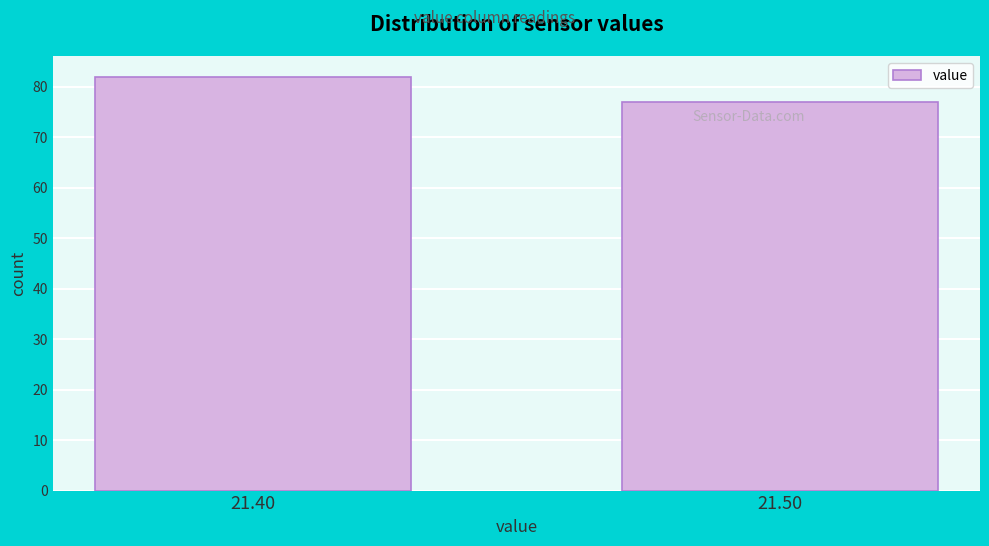

Reading left to right, transcribe all the data shown in this chart.

21.40=82	21.50=77